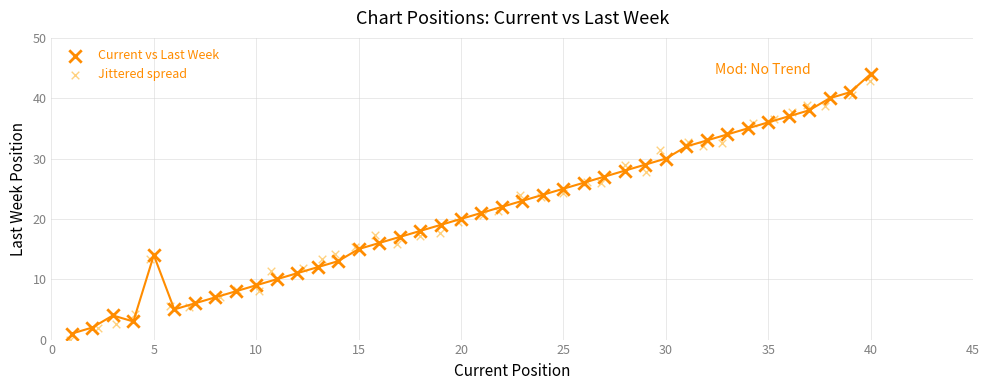

What are all the series names shown in the legend?

Current vs Last Week, Jittered spread